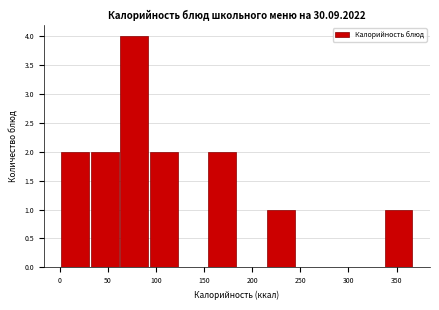

What is the height of the bar covering 32.5 to 63.0 on the x-axis? Neither the bar edges nor the heights are printed on the chart, so give them approximately, as read against the axes.

2